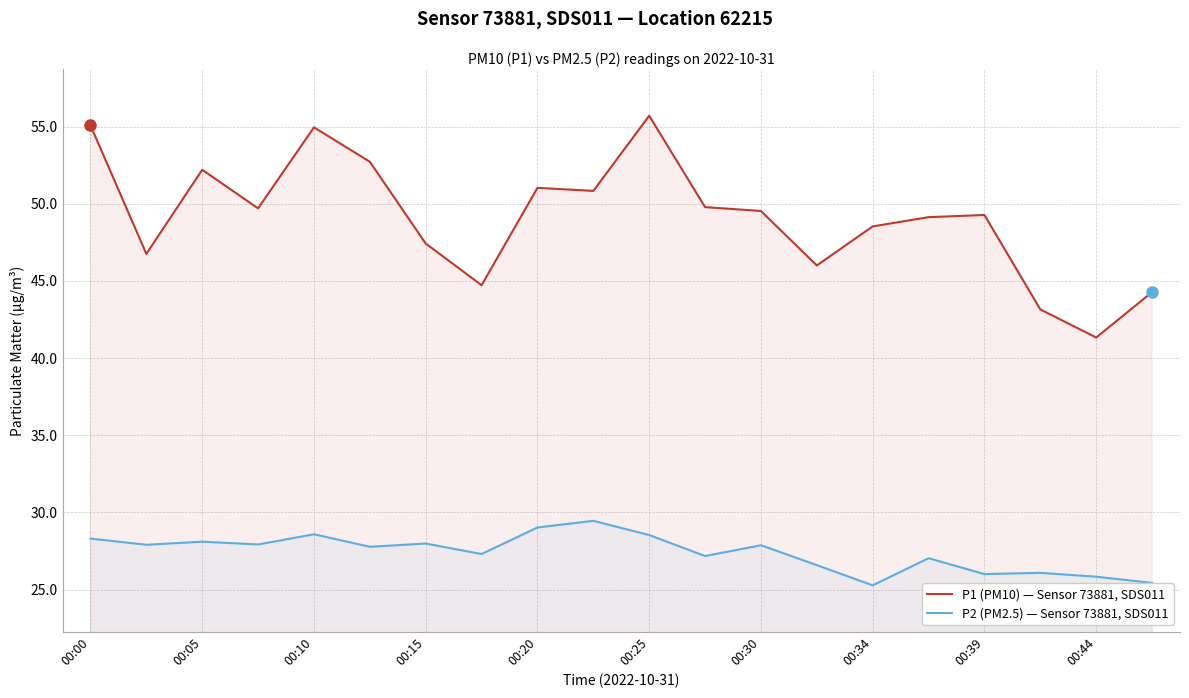

Rank the series by their maximum value, from highest to lowest.

P1 (PM10) — Sensor 73881, SDS011, P2 (PM2.5) — Sensor 73881, SDS011